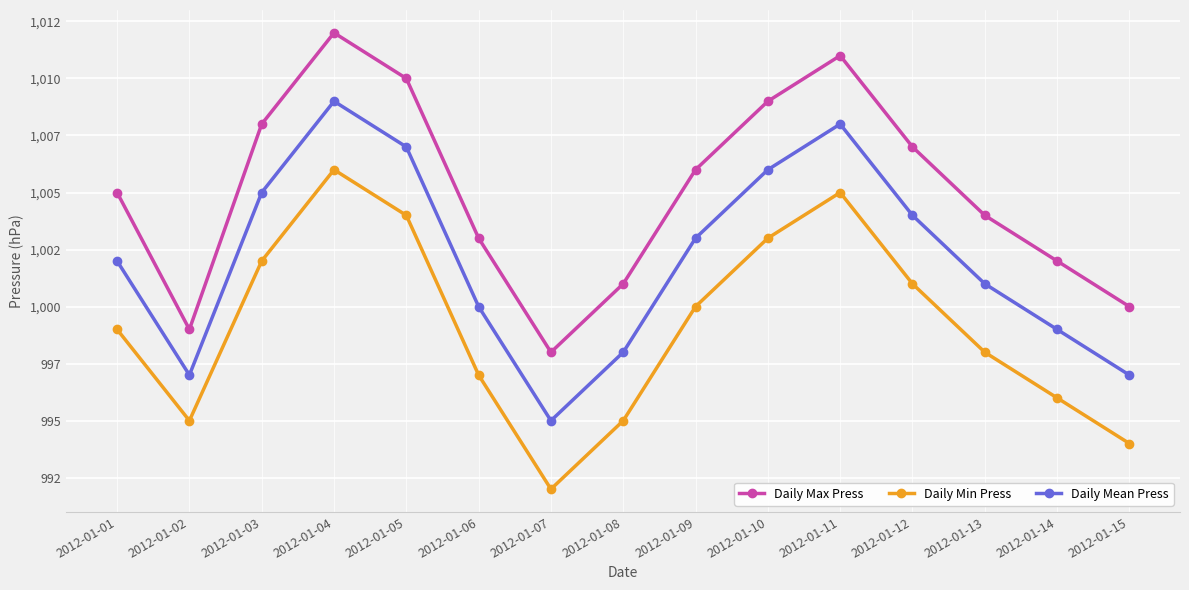

True or false: Daily Mean Press and Daily Min Press intersect in this chart.

False